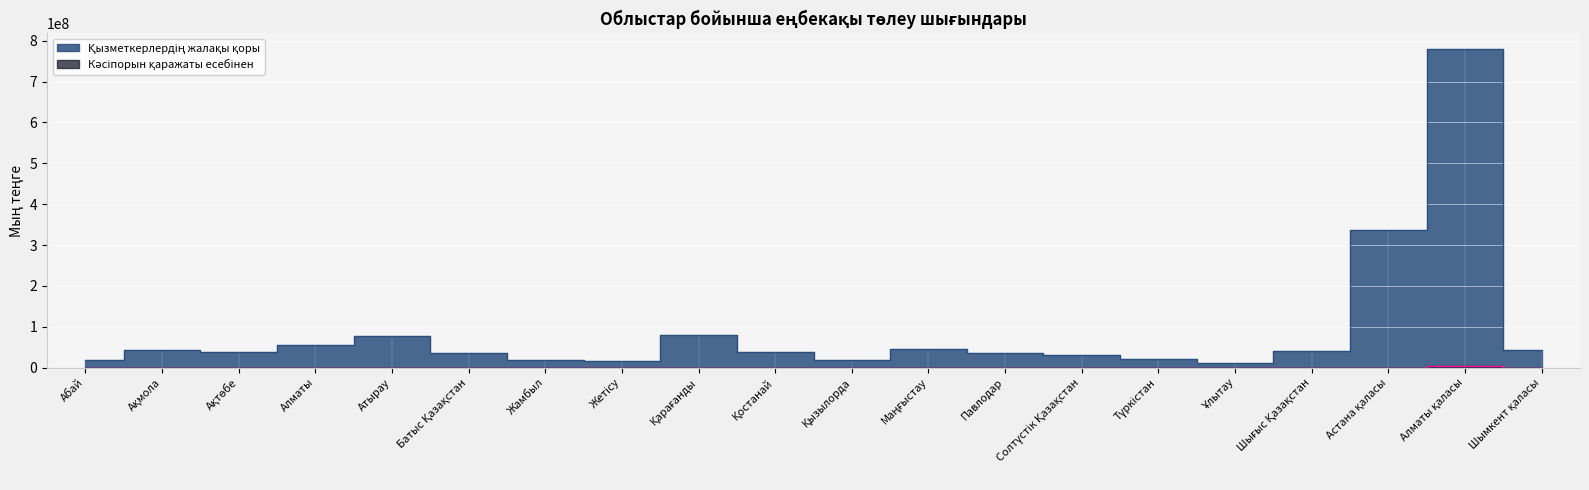

Which series has the largest total across all categories?

Қызметкерлердің жалақы қоры